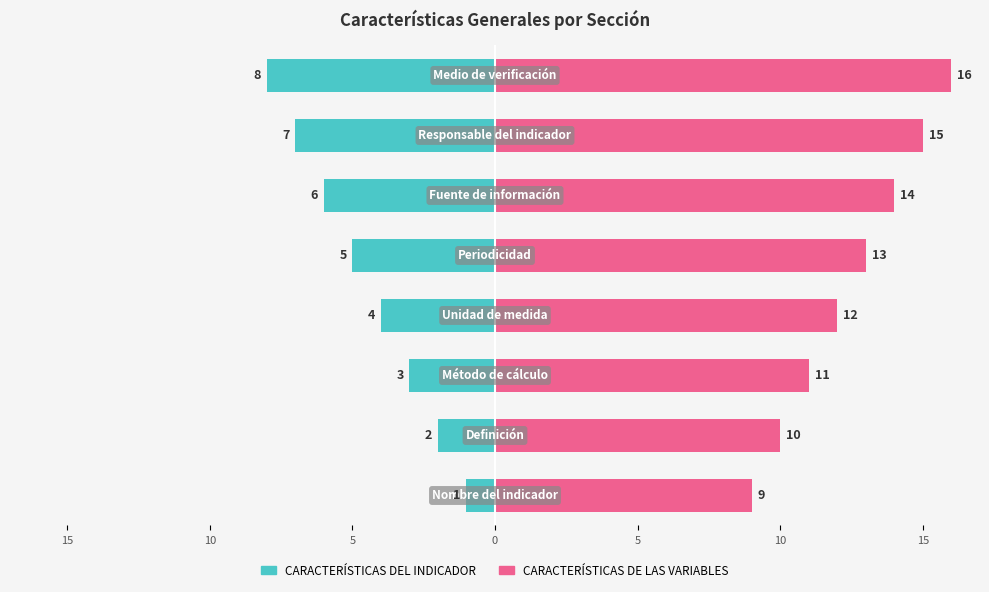

Which has a higher value, 0 or 5?

5